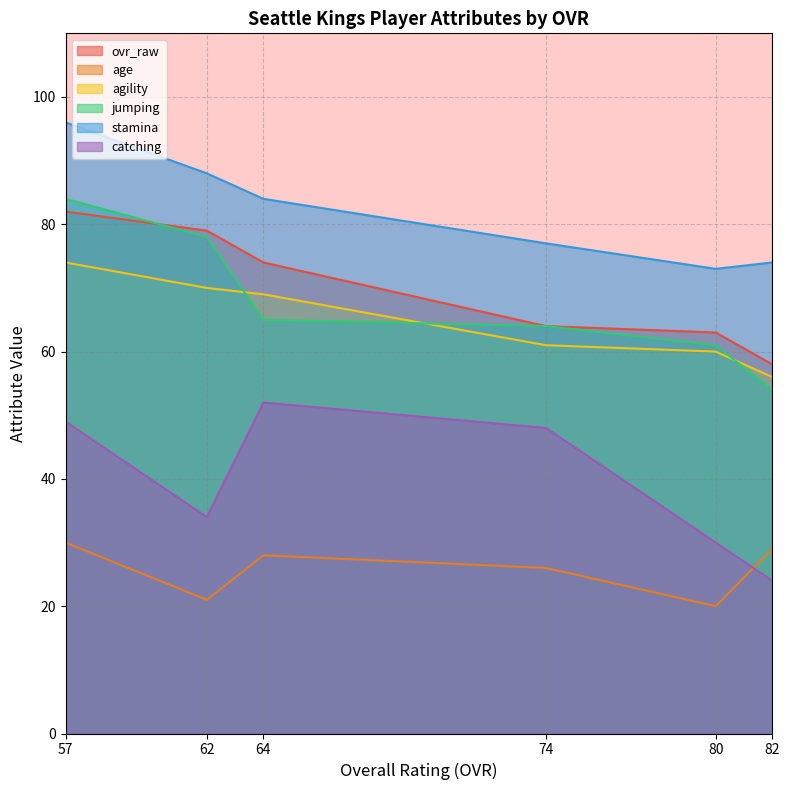

Read the jumping value at 64, to the nearest 5.

65